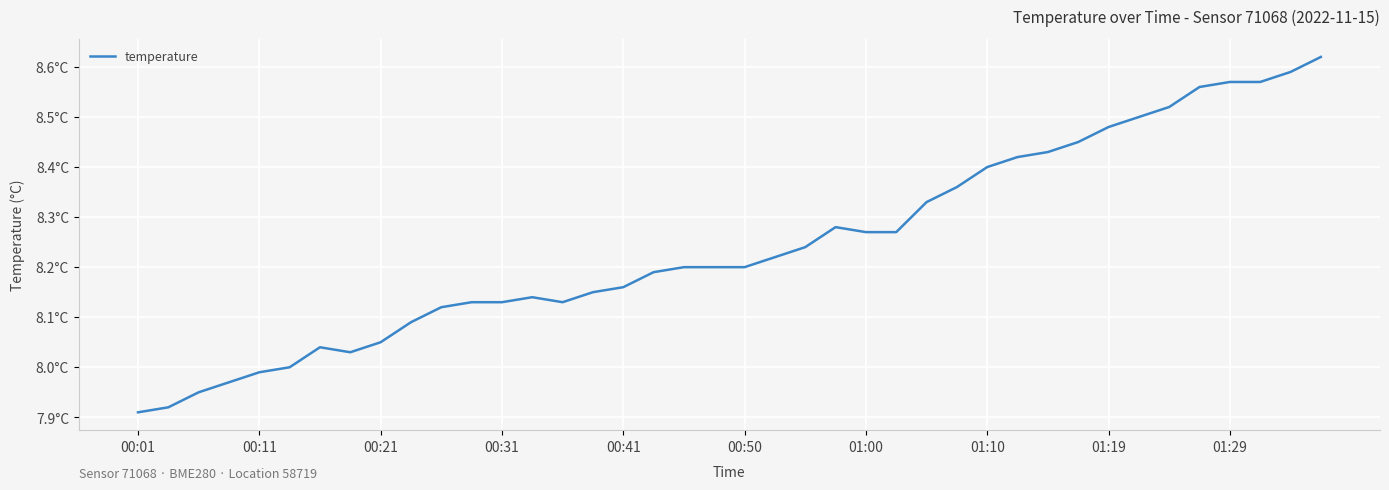

Is this an area chart (filled region under the line)?

No